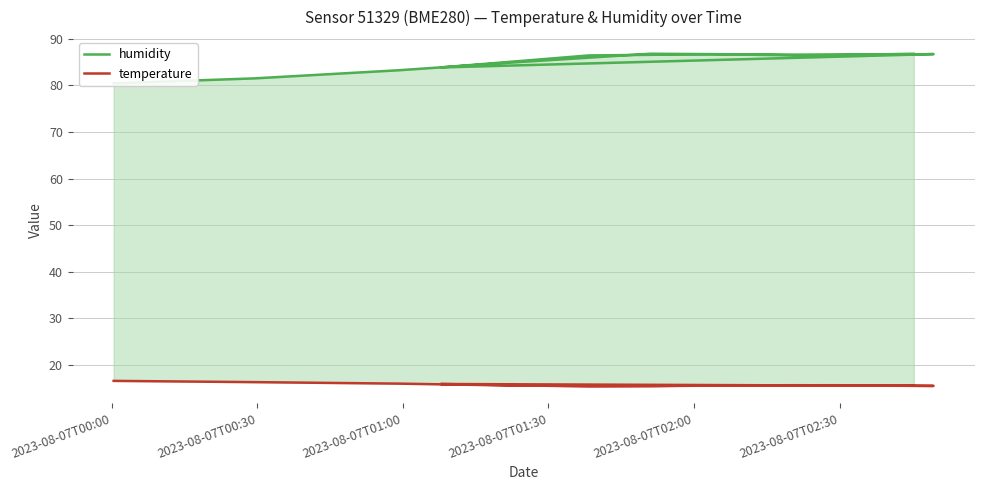

What is the lowest value of the humidity series?

80.4